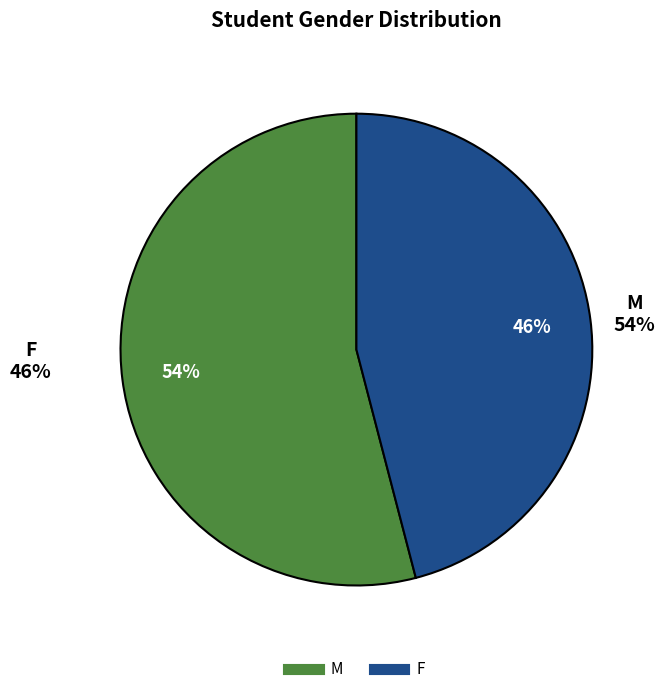

True or false: F accounts for 56% of the total.

False